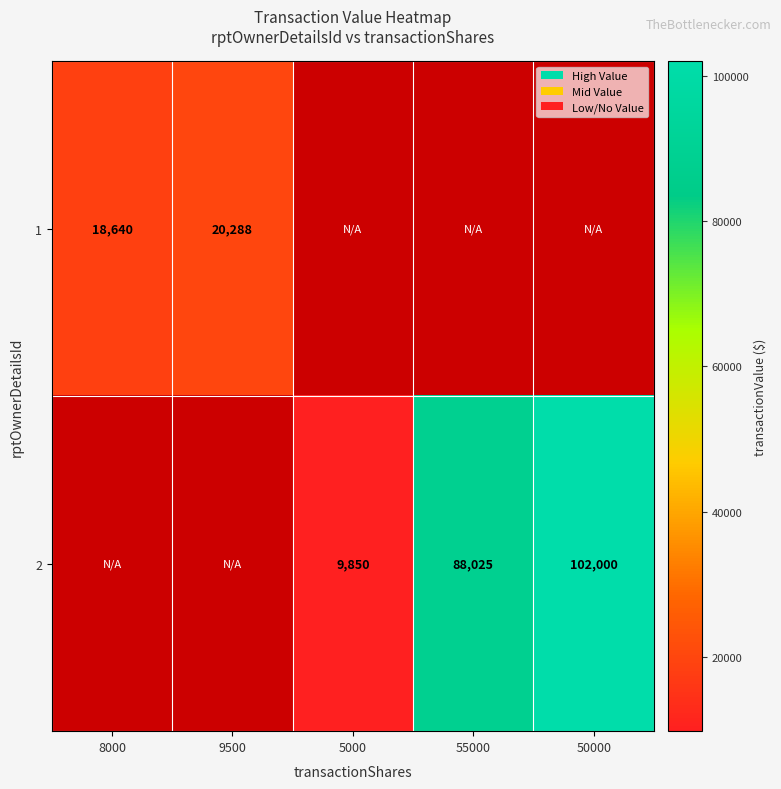

At how many categories does at least one series exceed 18887?

3